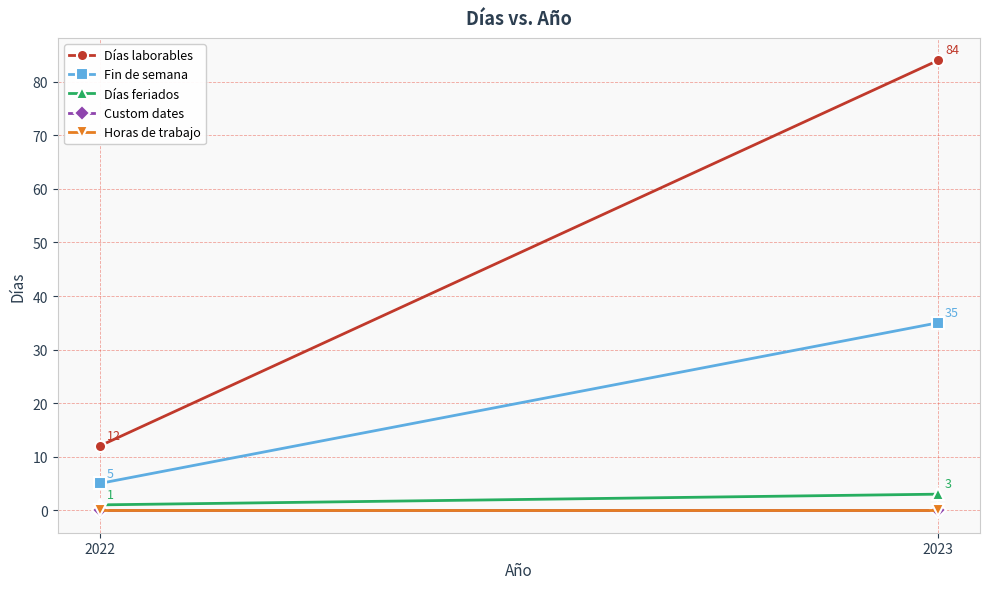

At which label is Custom dates closest to 0?

2022